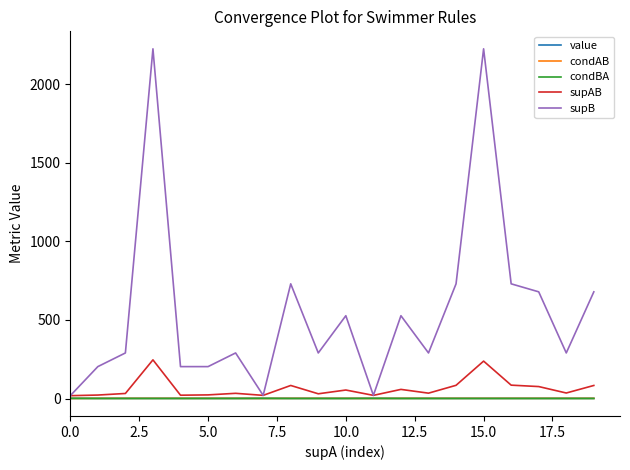

At how many categories does at least one series exceed 837?

2